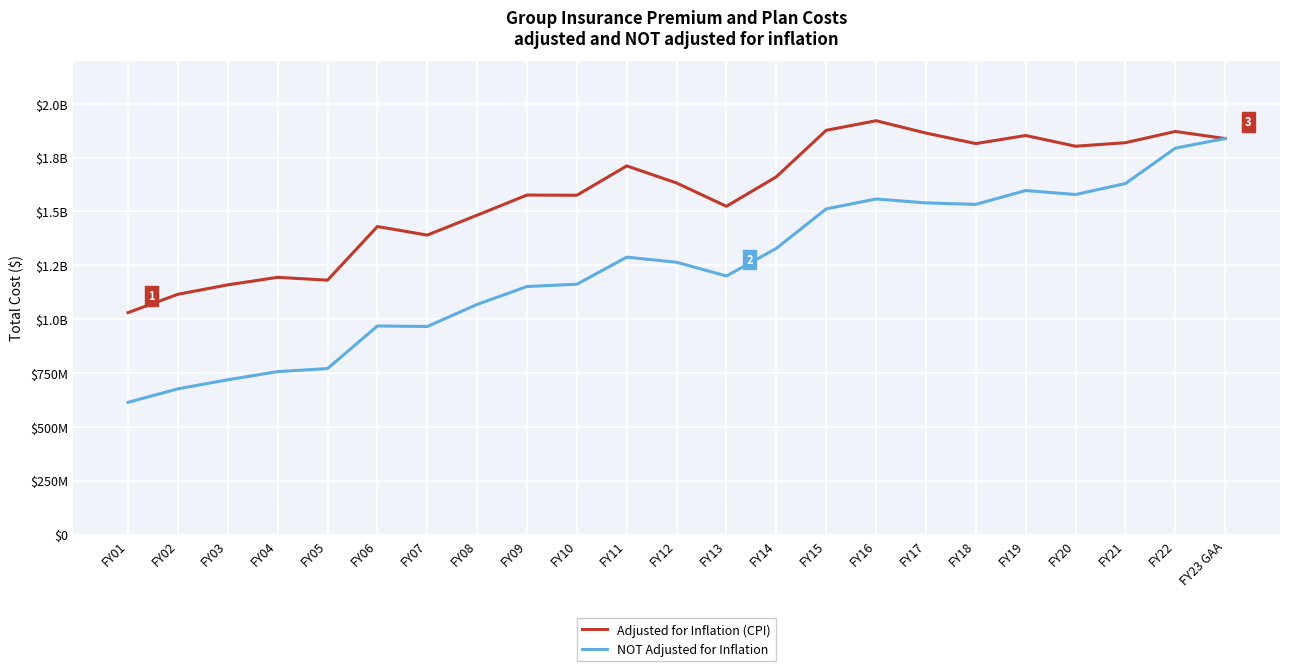

Reading left to right, what are all the values shown in this chart?

Adjusted for Inflation (CPI): FY01=1030372367	FY02=1115593213	FY03=1159343627	FY04=1194255751	FY05=1181065152	FY06=1430039481	FY07=1390400934	FY08=1482674171	FY09=1576316510	FY10=1575284405	FY11=1711682310	FY12=1632212146	FY13=1524028224	FY14=1661036395	FY15=1876789578	FY16=1921270472	FY17=1864017858	FY18=1815193583	FY19=1852689278	FY20=1802942525	FY21=1819277049	FY22=1871537272	FY23 GAA=1838577072
NOT Adjusted for Inflation: FY01=614020978	FY02=676577982	FY03=718600955	FY04=756569003	FY05=770693026	FY06=968410107	FY07=966037643	FY08=1068363928	FY09=1151746617	FY10=1162321259	FY11=1288016251	FY12=1264286748	FY13=1200385158	FY14=1328654743	FY15=1511976317	FY16=1558095007	FY17=1539787982	FY18=1533069272	FY19=1597176592	FY20=1578855841	FY21=1629627467	FY22=1793928068	FY23 GAA=1838577072